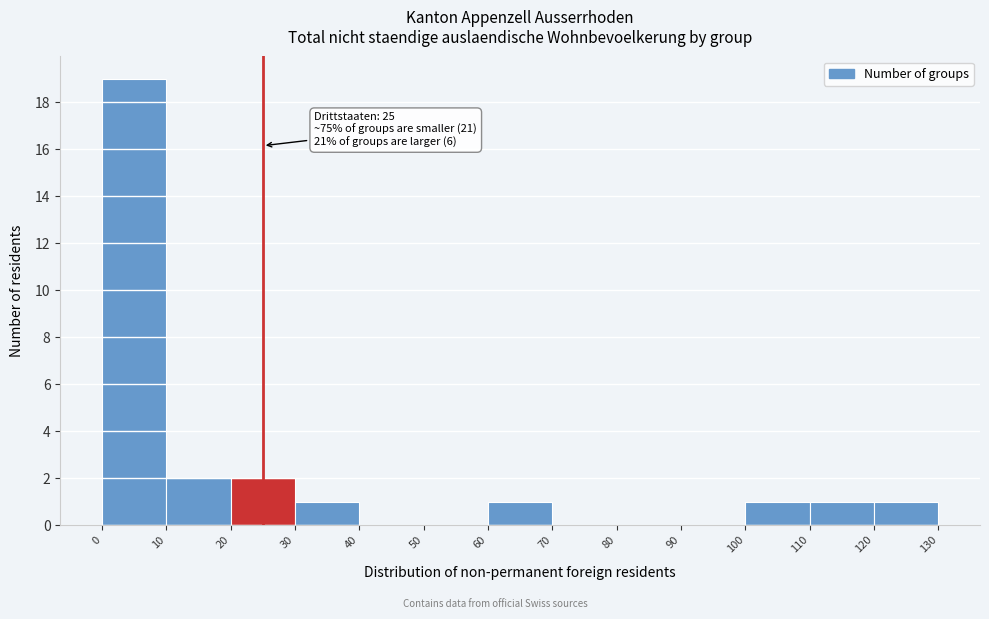

Over which range of the x-axis is the bar tallest?

0 to 10